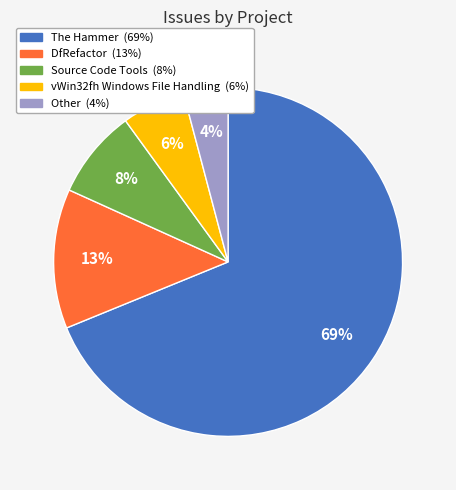

To the nearest percent, what is the combined percentage of DfRefactor and Source Code Tools?

21%